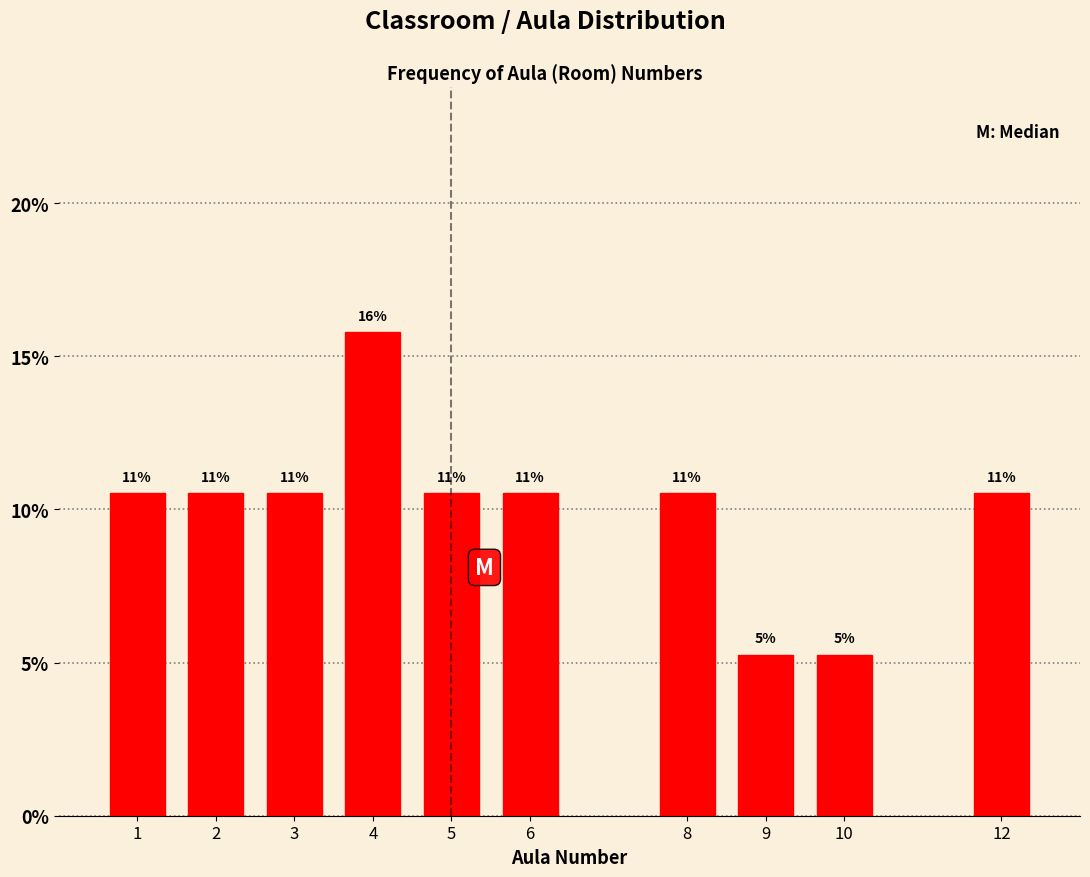

Are the bars horizontal?

No